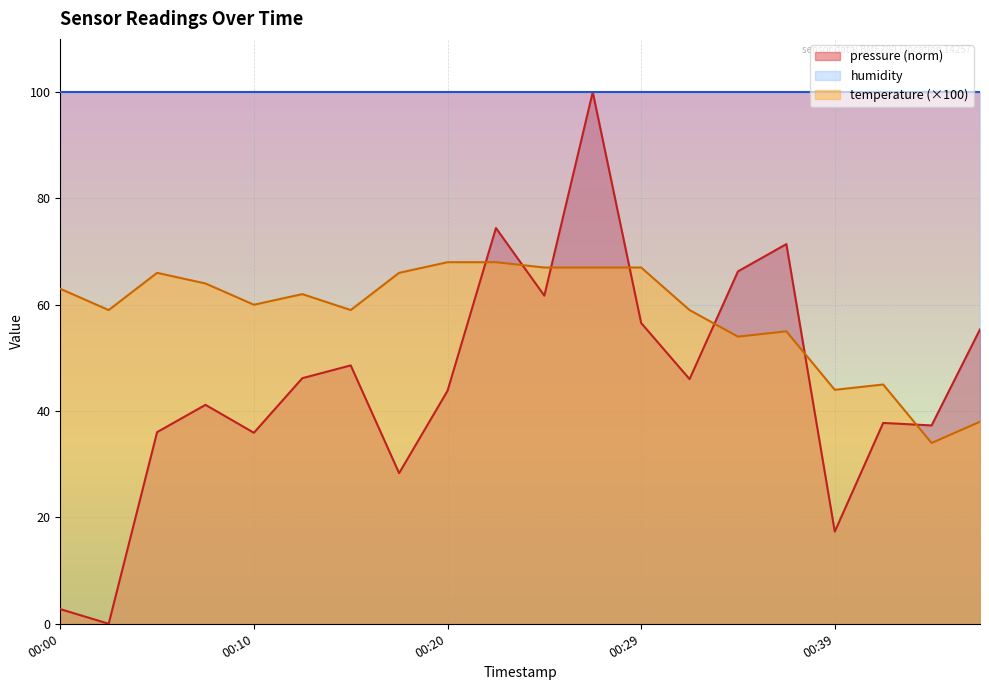

Which category has the lowest value in the pressure series?

2022-12-11T00:03